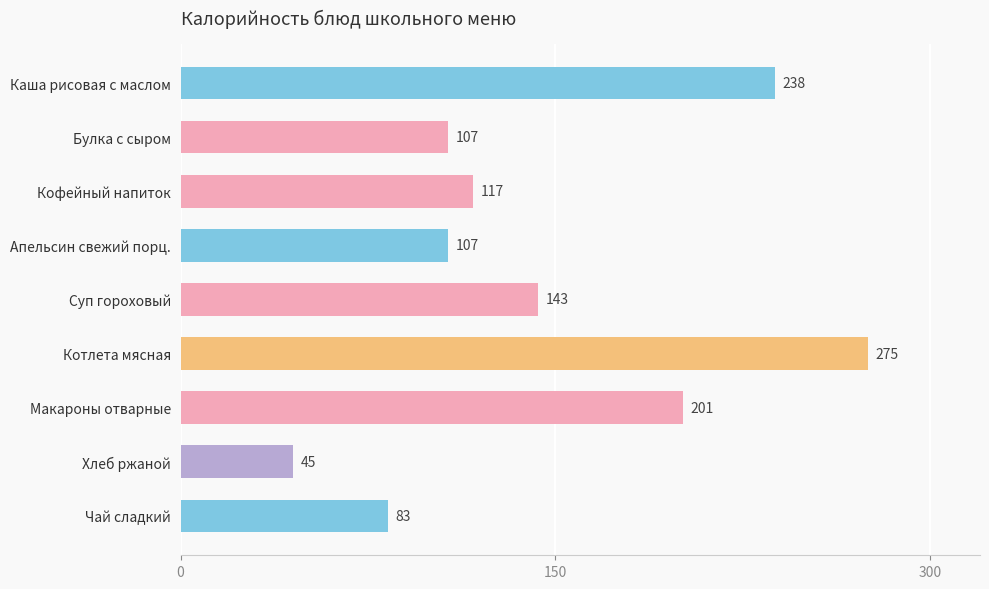

Reading top to bottom, transcribe all the data shown in this chart.

238	107	117	107	143	275	201	45	83